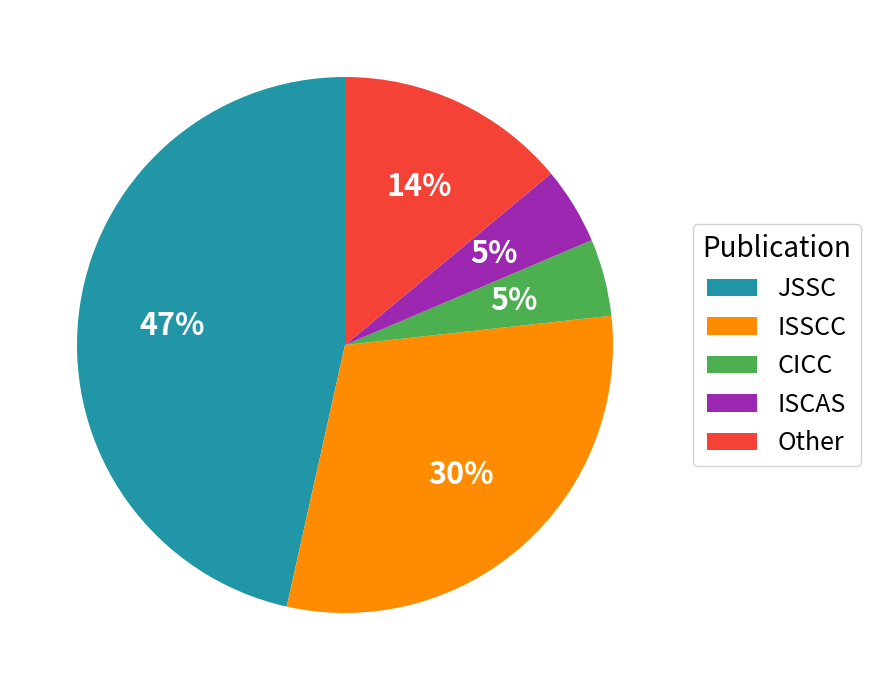

What percentage is the CICC slice, to the nearest percent?

5%